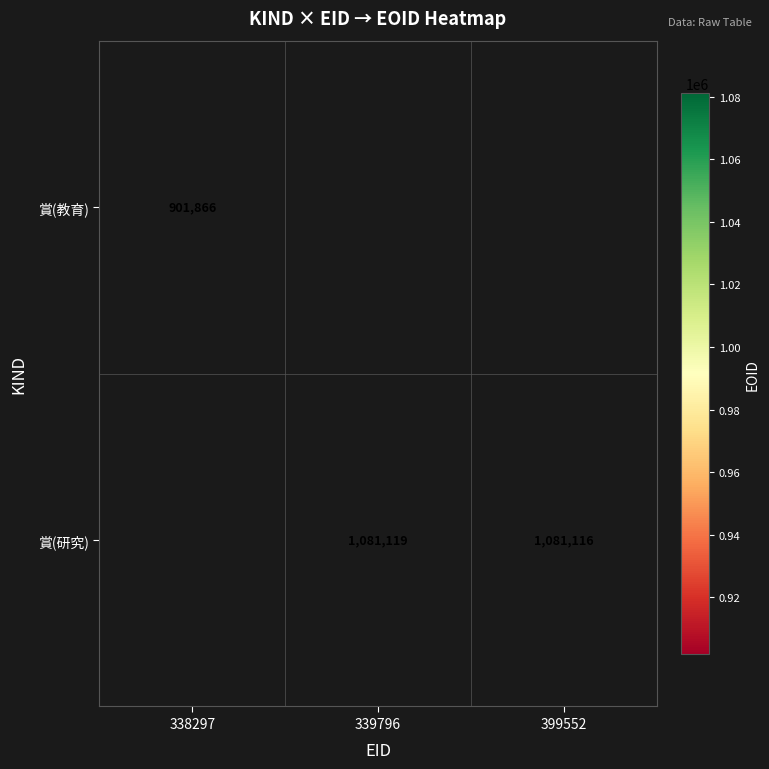

Which category has the highest value across all series?

339796